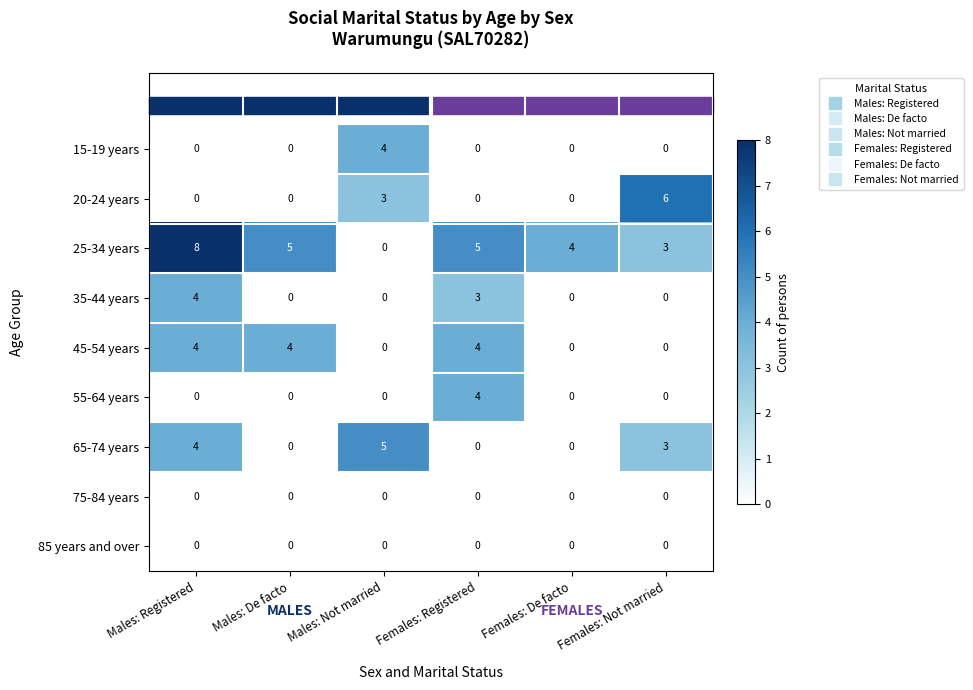

Between Males: Not married and Females: De facto, which series saw the biggest shift?

65-74 years